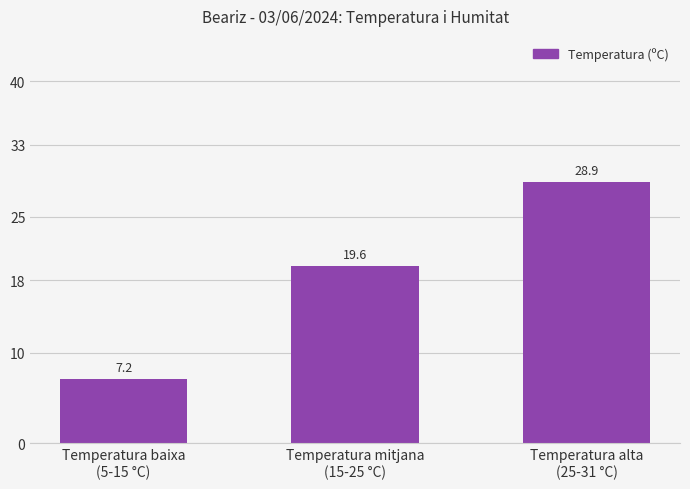

What is the label of the 2nd bar from the left?

Temperatura mitjana
(15-25 °C)